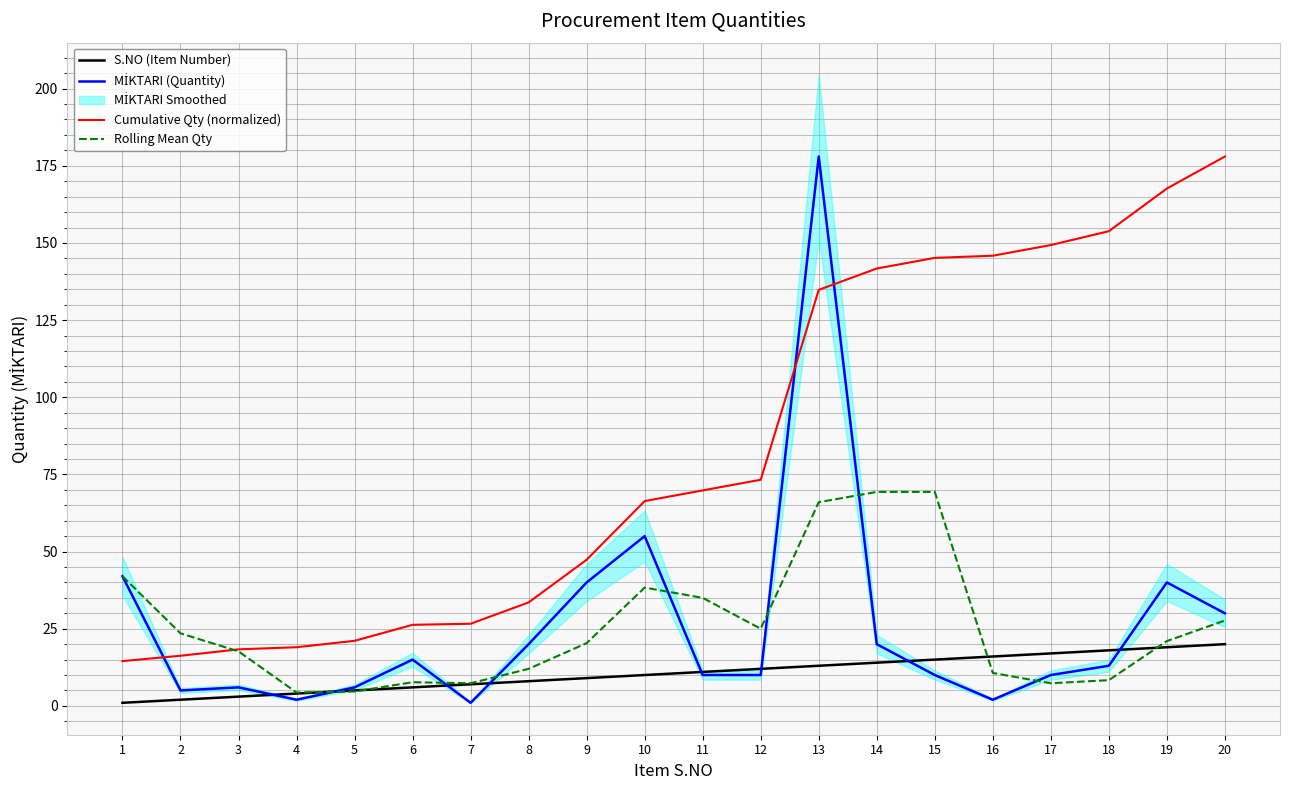

The value of Rolling Mean Qty at 12 is 25.0. True or false?

True